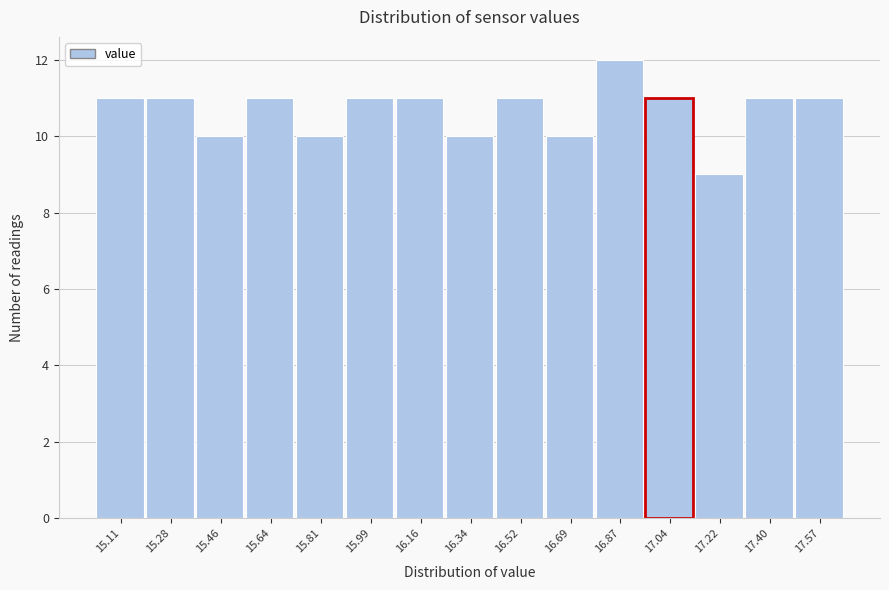

What is the height of the bar covering 15.548 to 15.724 on the x-axis? Neither the bar edges nor the heights are printed on the chart, so give them approximately, as read against the axes.

11